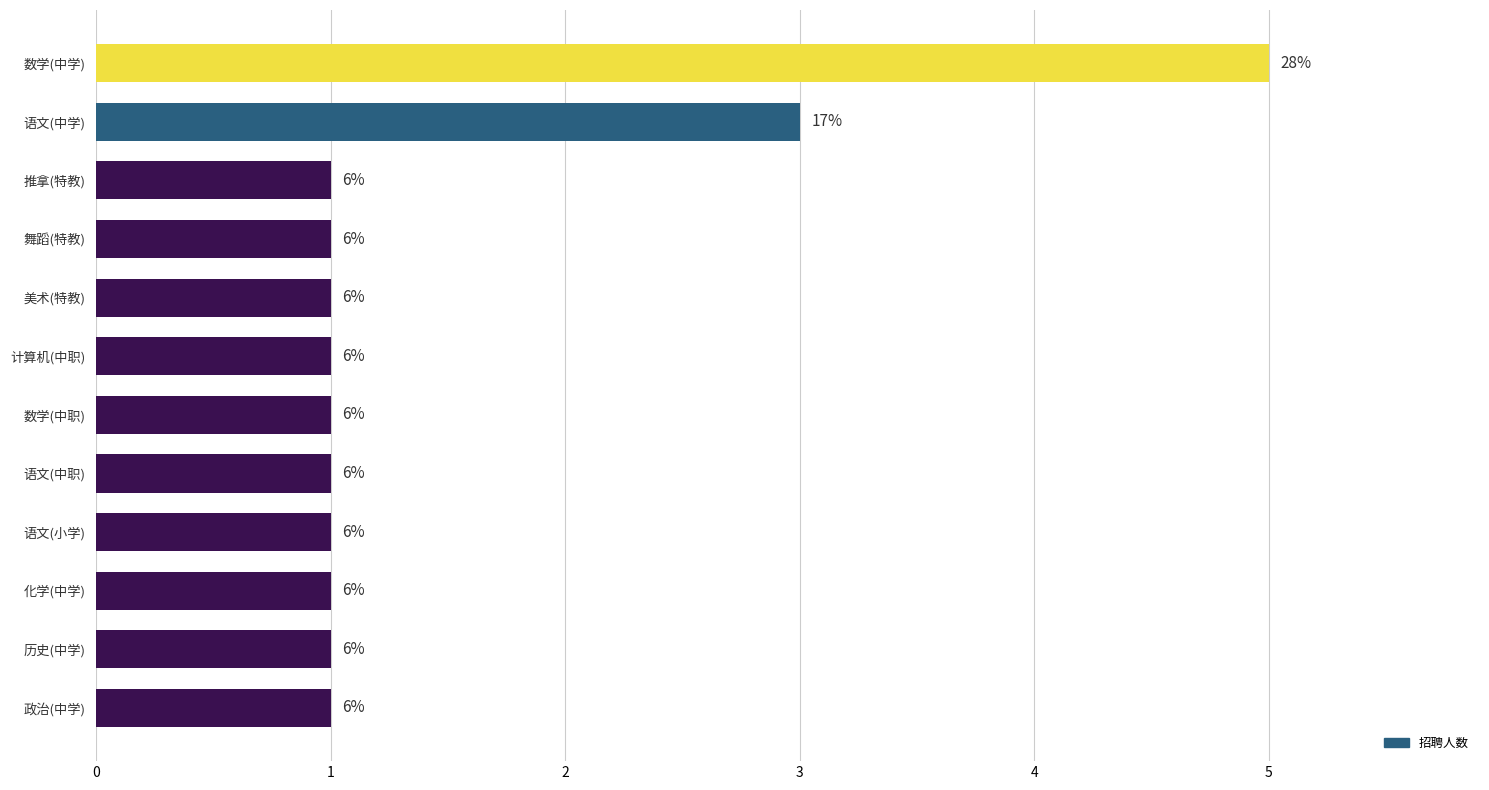

Count the number of data series in this chart.

1